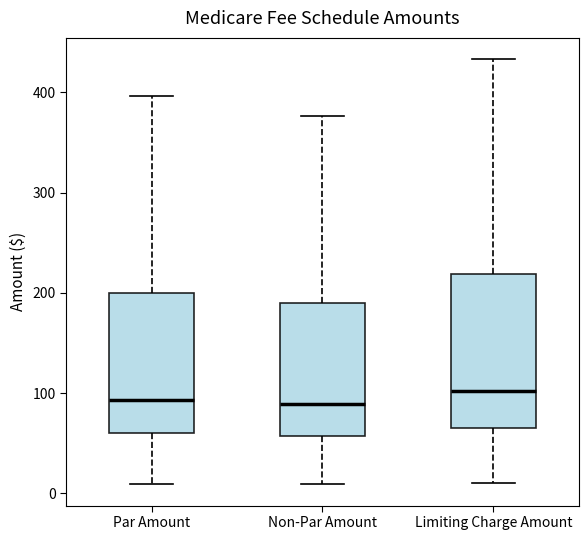

Reading left to right, read every box against the y-axis: the position of its median line, the range the box covers, and the ends of its whiskers. The values are not printed on the chart, so give them approximately, as read against the axis.

Par Amount: median 90, box 60 to 200, whiskers 10 to 400
Non-Par Amount: median 90, box 60 to 190, whiskers 10 to 380
Limiting Charge Amount: median 100, box 70 to 220, whiskers 10 to 430